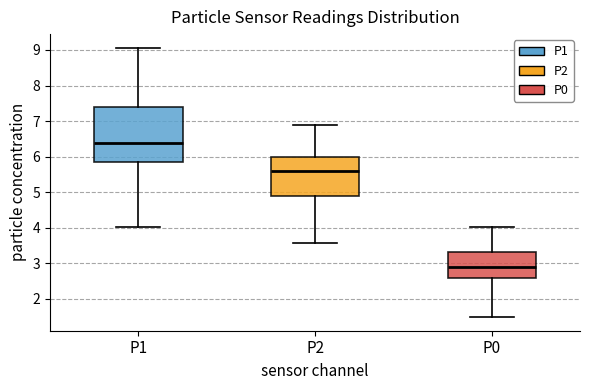

Where does the median line of the box for P2 sit on the y-axis? The values are not printed on the chart, so give them approximately, as read against the axis.

5.6